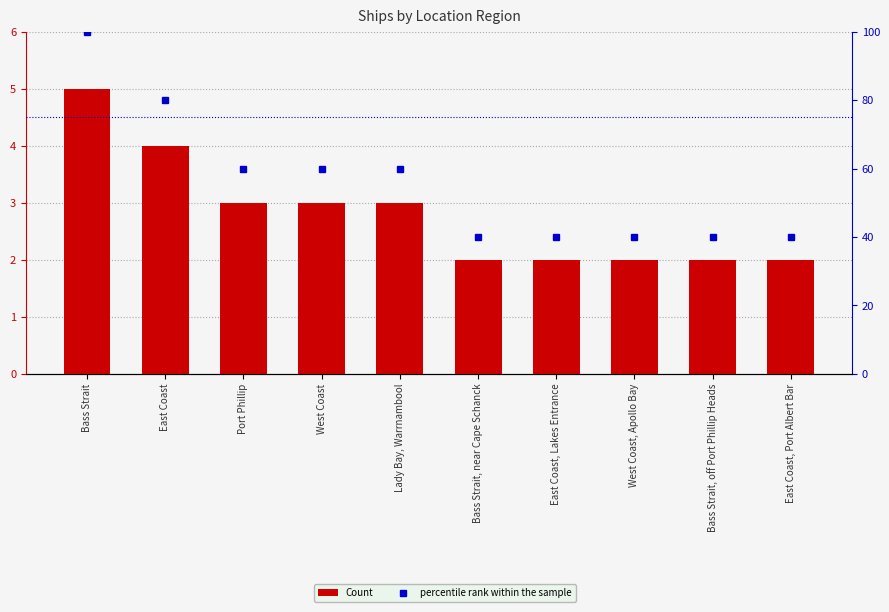

Rank the series by their maximum value, from lowest to highest.

Count, percentile rank within the sample